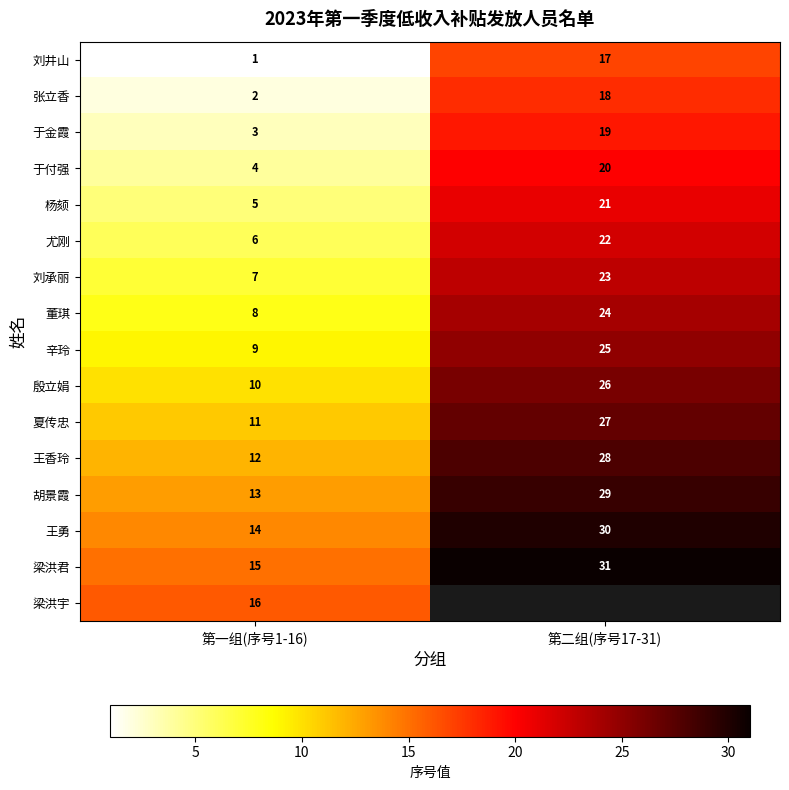

What is the difference between the maximum and minimum values in the 胡景霞 series?

16